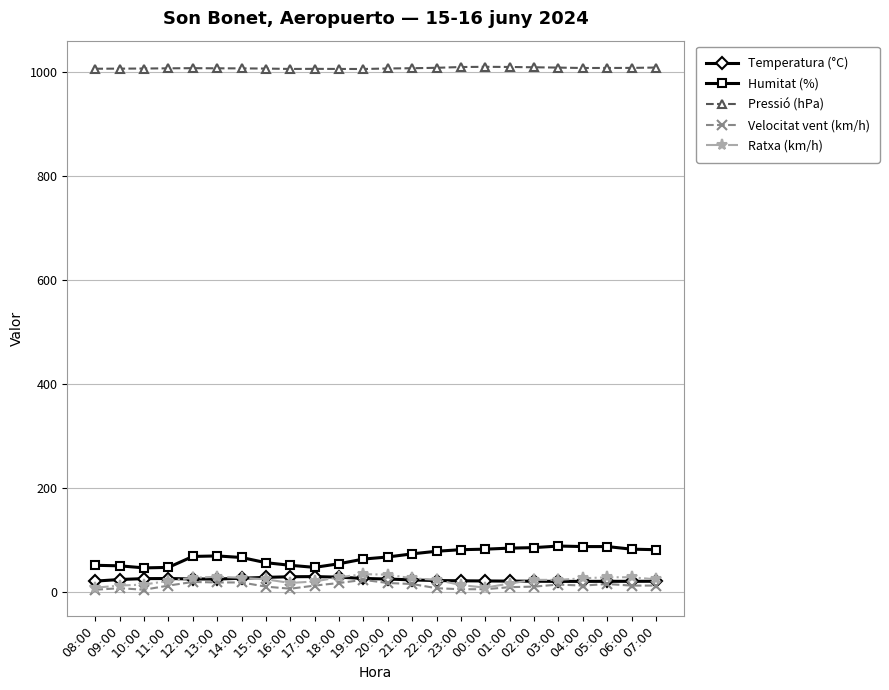

What is the difference between the maximum and second lowest values in the Humitat (%) series?

41.0